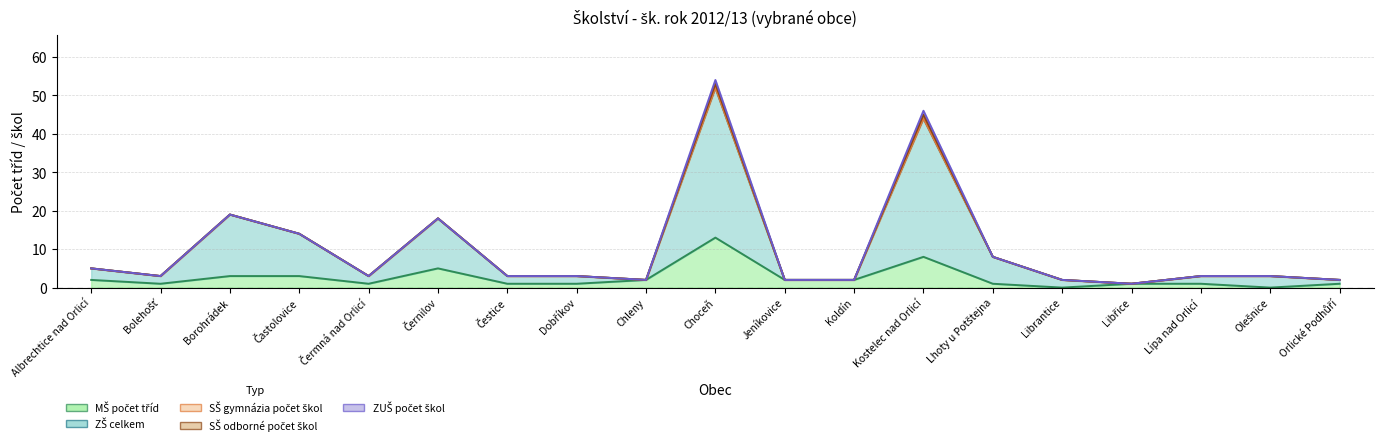

How many series are shown in this chart?

5